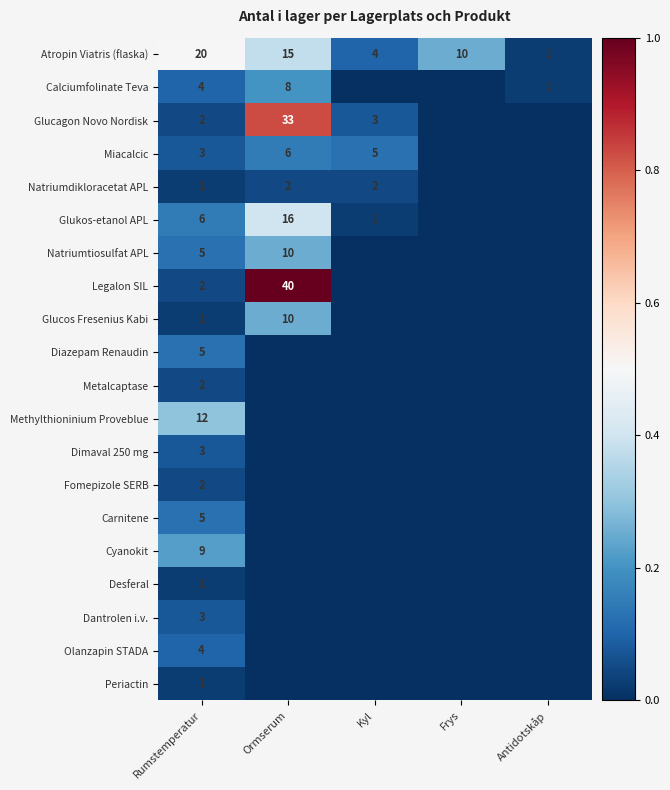

The value of Calciumfolinate Teva at Antidotskåp is 1. True or false?

True